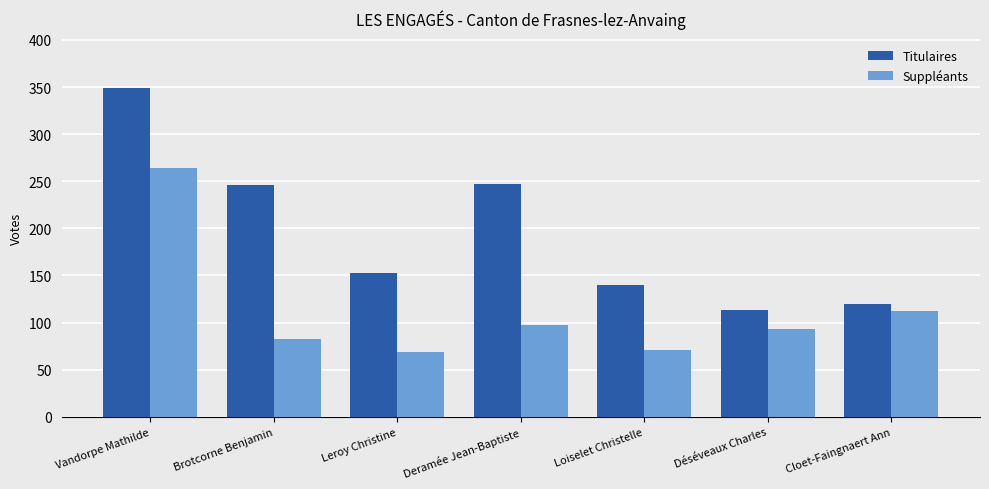

List the series in order of their peak value, highest first.

Titulaires, Suppléants